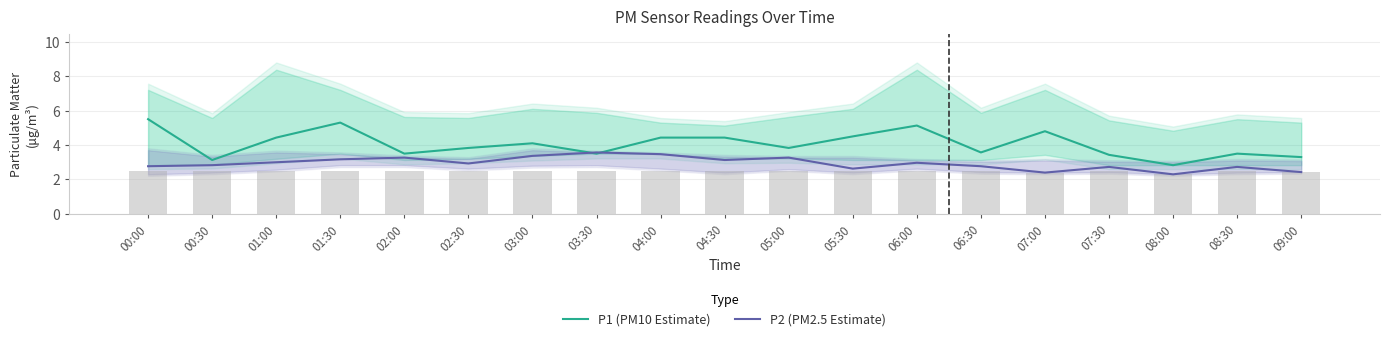

Does the chart contain any negative values?

No